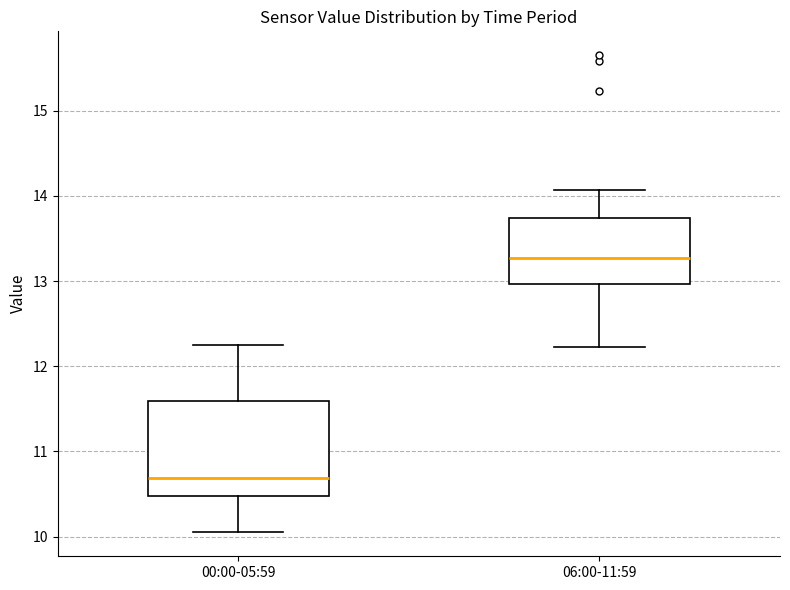

Reading left to right, transcribe this box plot: for each box, give where its median line is, the range the box spans, and where its two whiskers end, as read against the y-axis. The values are not printed on the chart, so give them approximately, as read against the axis.

00:00-05:59: median 10.7, box 10.5 to 11.6, whiskers 10.1 to 12.3
06:00-11:59: median 13.3, box 13.0 to 13.7, whiskers 12.2 to 14.1